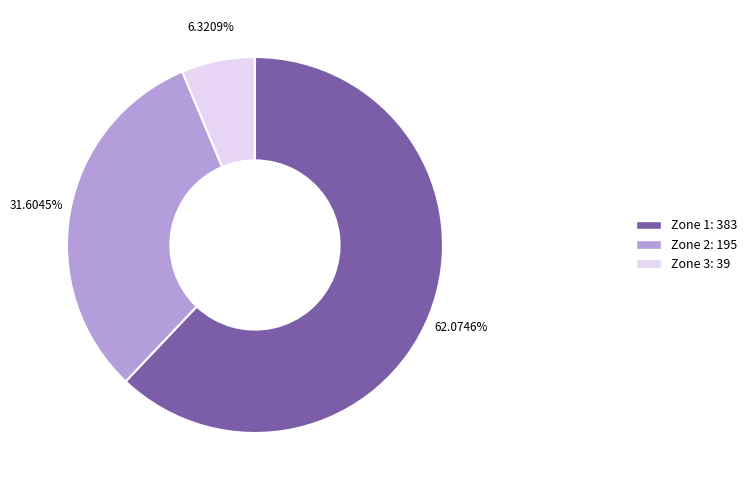

Does Zone 2: 195 represent more than half of the total?

No